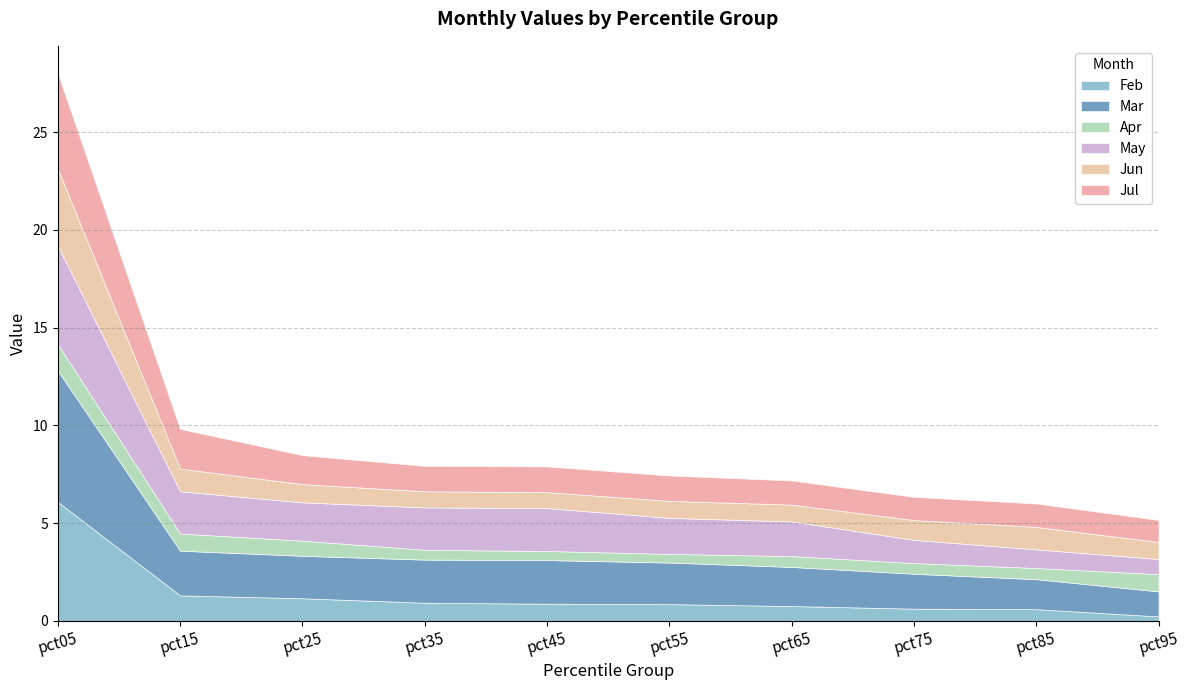

What is the value of the Jun point at the 8th from the left?

1.0